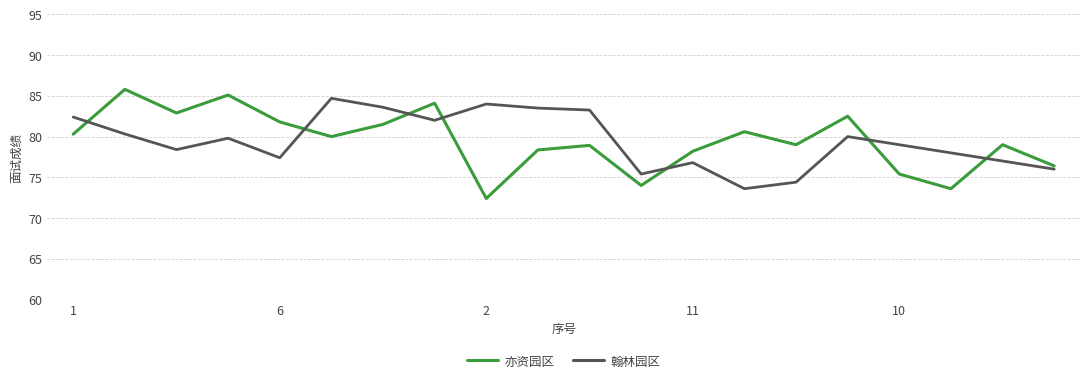

How many interior local valleys does the 亦资园区 series have?

6